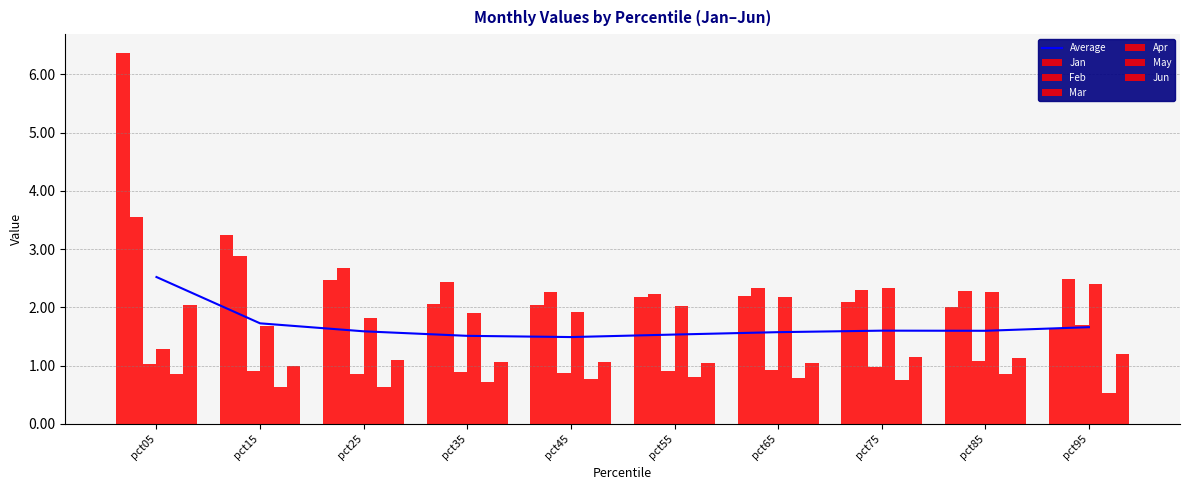

Between pct45 and pct65, which is larger?

pct65